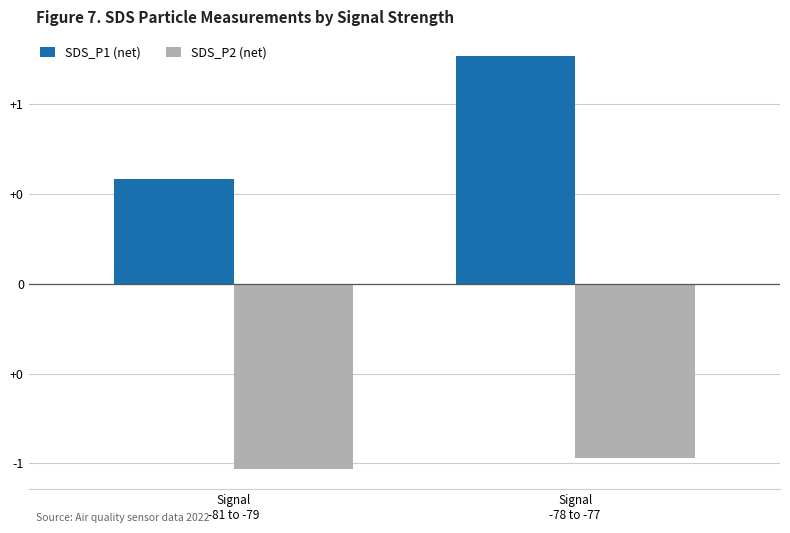

Does the chart contain any negative values?

Yes